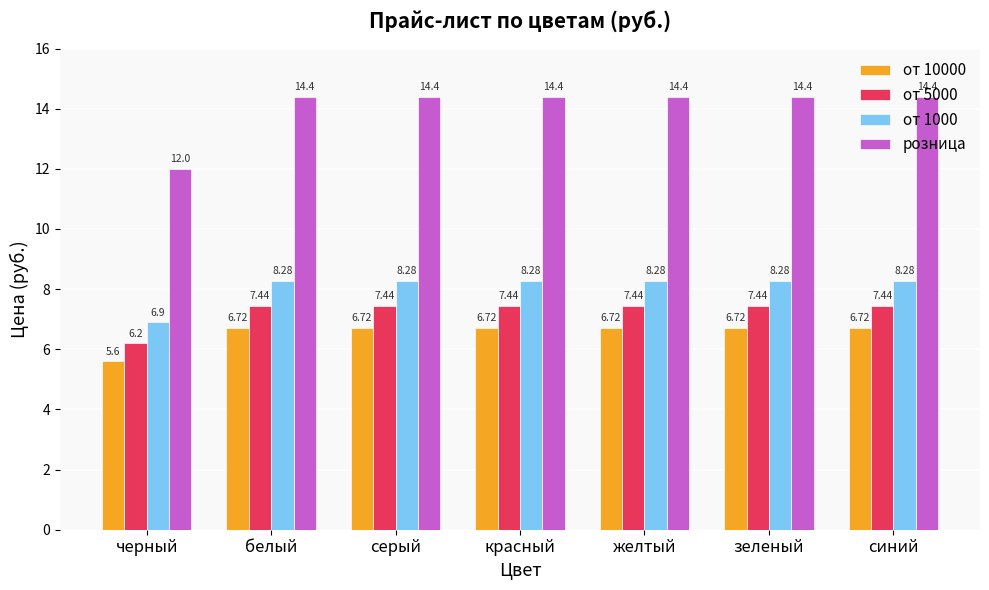

What is the average value of the от 1000 series?

8.1